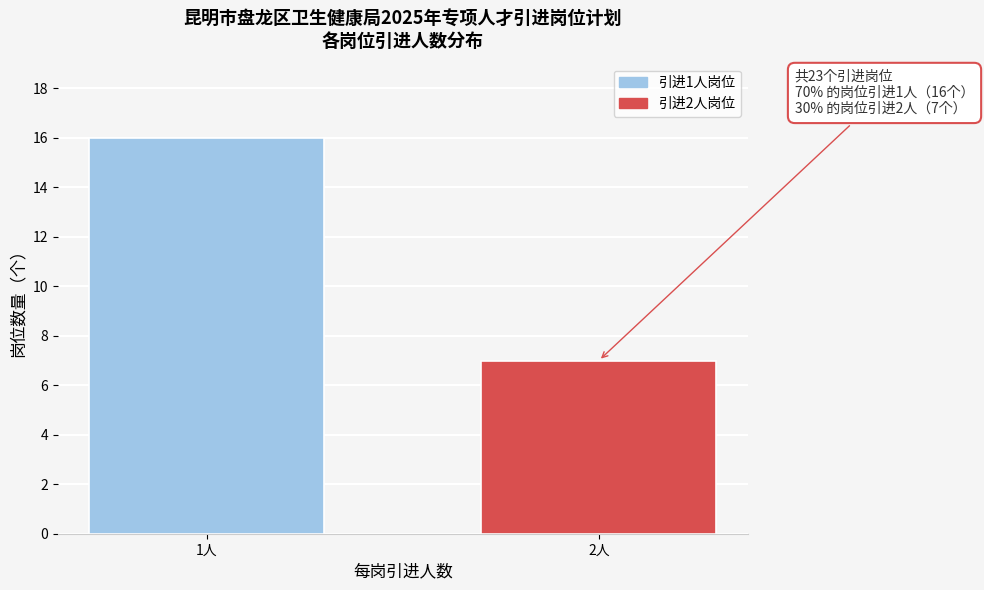

Reading right to left, transcribe all the data shown in this chart.

2人=7	1人=16